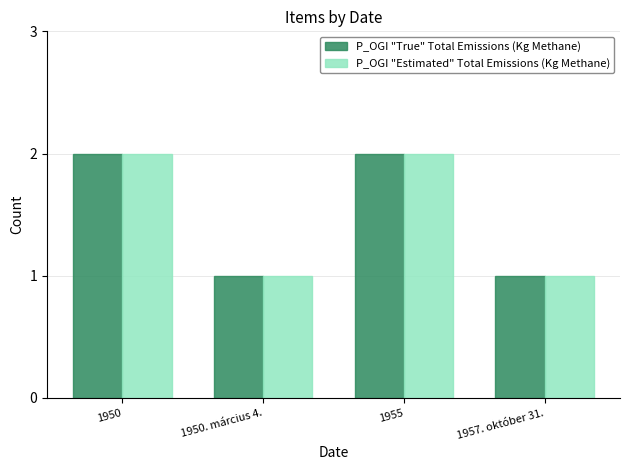

What is the total value across all series at 1955?

4